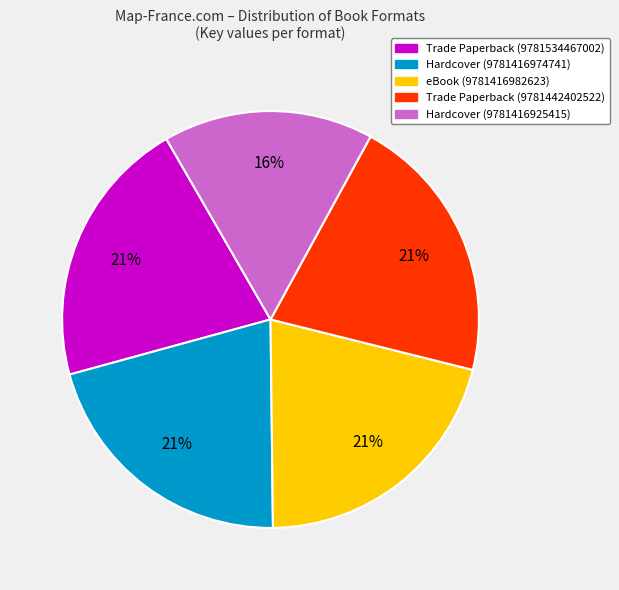

How many segments does this pie chart have?

5